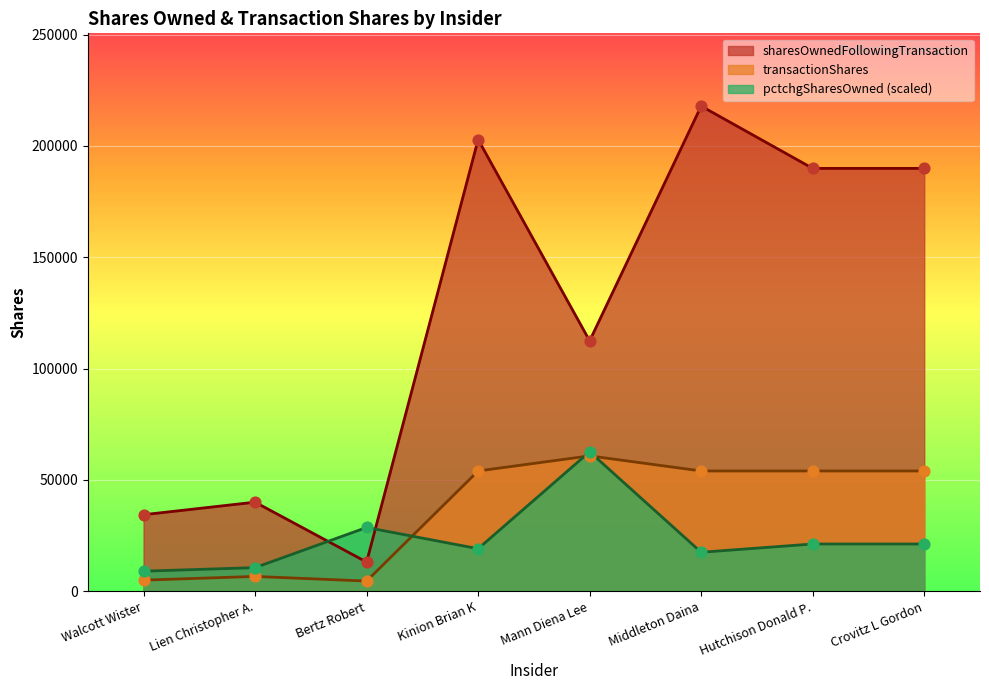

Which series contains the highest Y value?

sharesOwnedFollowingTransaction